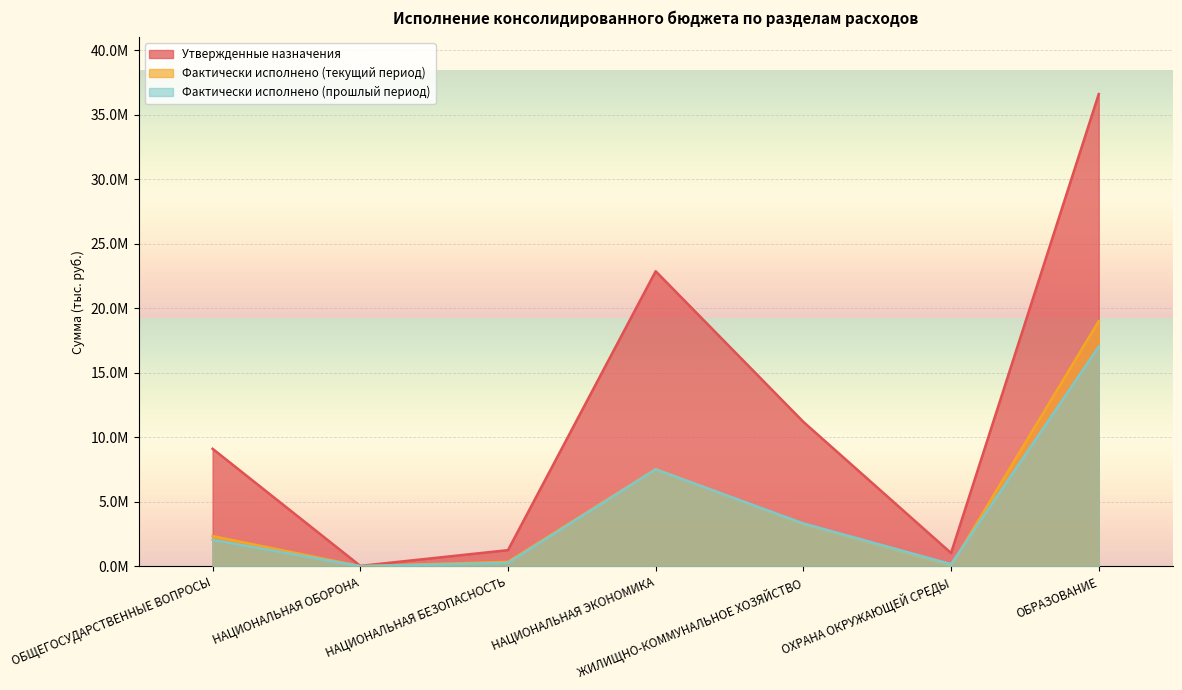

At which category is the sum across all series the highest?

ОБРАЗОВАНИЕ